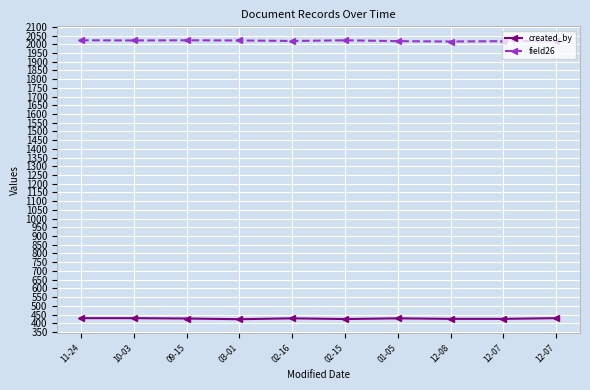

How many field26 values are between 2018 and 2023?

9